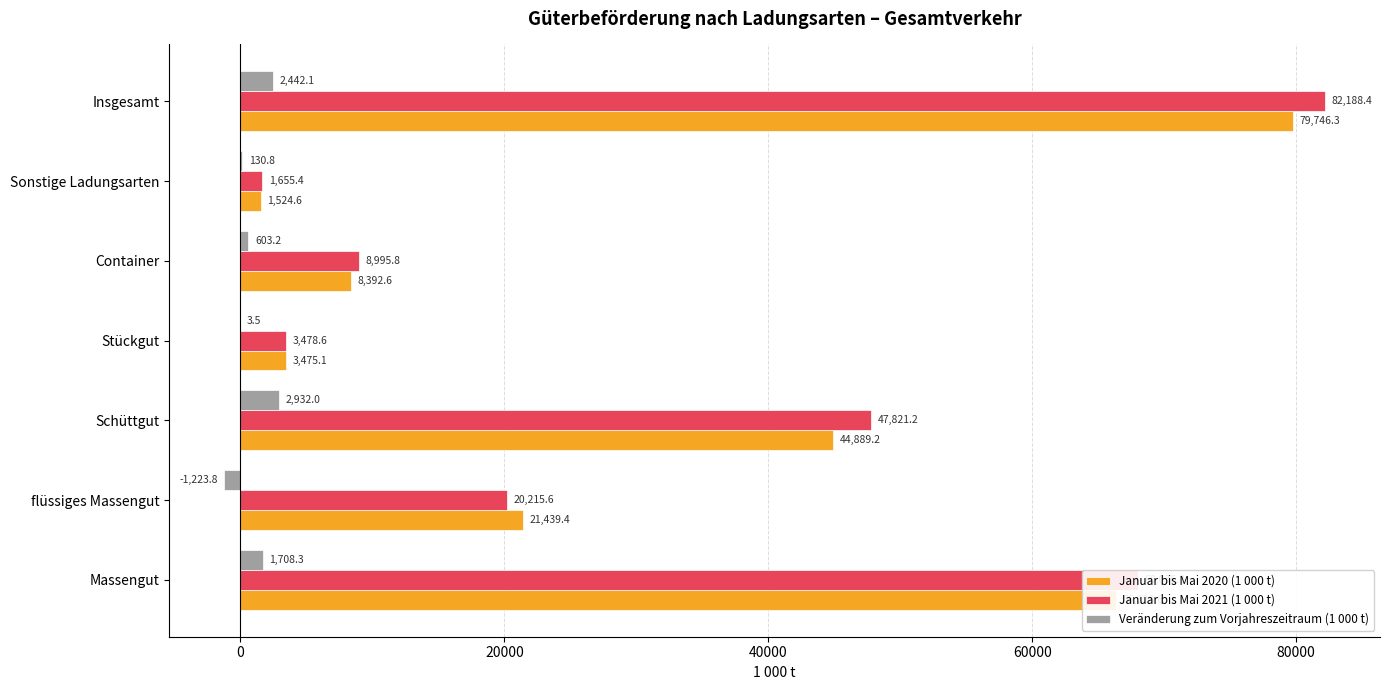

Which series has the largest total across all categories?

Januar bis Mai 2021 (1 000 t)